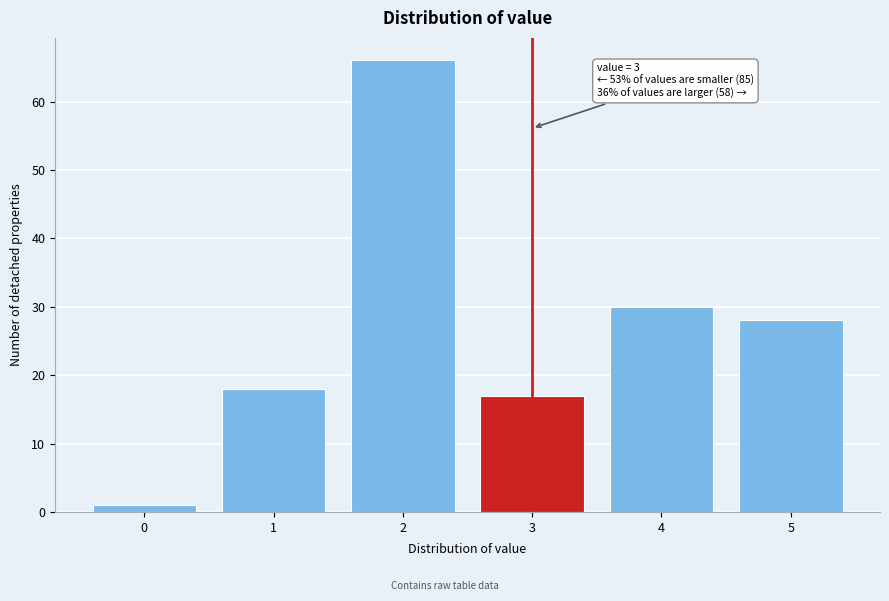

Reading left to right, extract all data points from this chart.

0=1	1=18	2=66	3=17	4=30	5=28